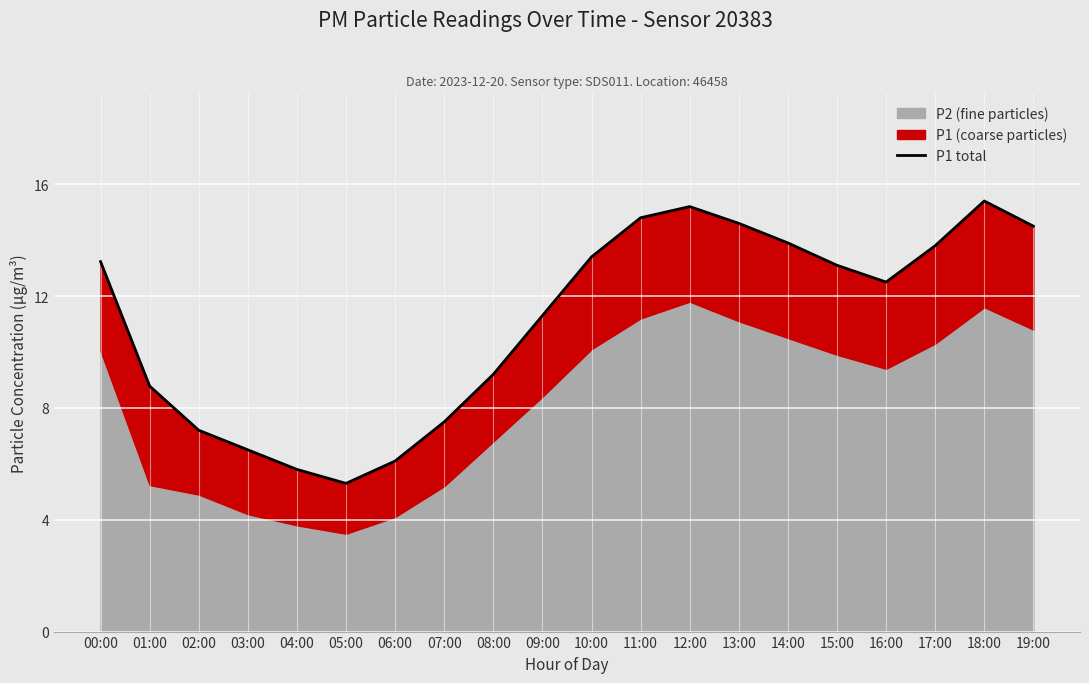

Reading right to left, what are all the values shown in this chart?

14.5	15.4	13.8	12.5	13.1	13.9	14.6	15.2	14.8	13.4	11.3	9.2	7.5	6.1	5.3	5.8	6.5	7.2	8.8	13.2